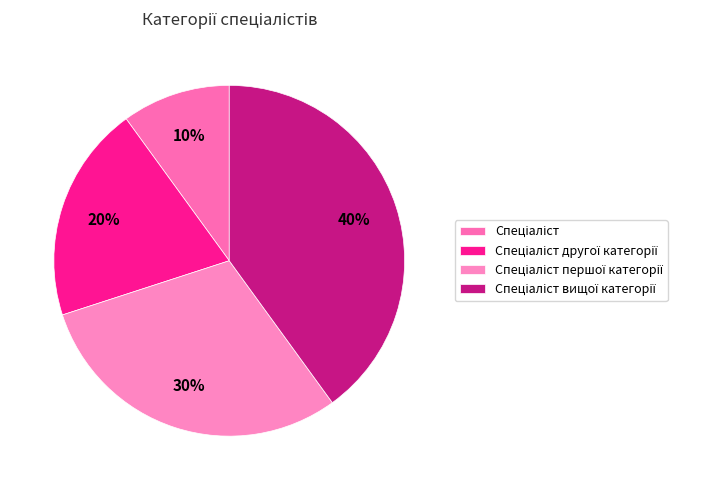

Is it true that Спеціаліст першої категорії is 30% of the pie?

True